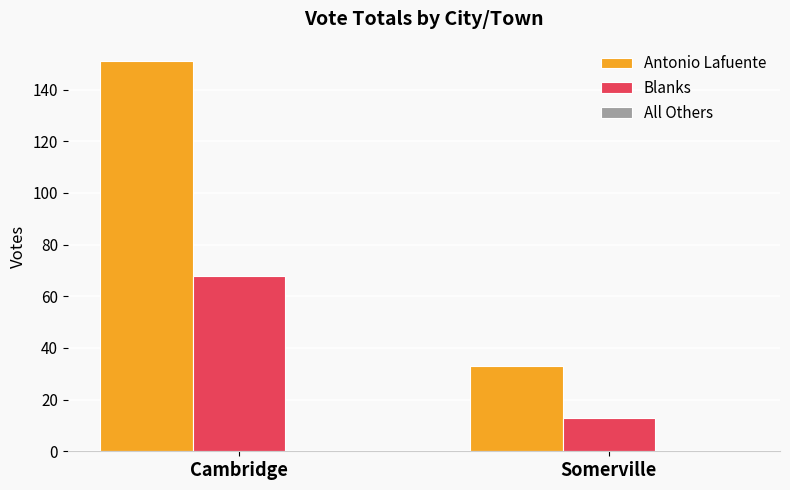

What is the sum of the Antonio Lafuente values at Cambridge and Somerville?

184